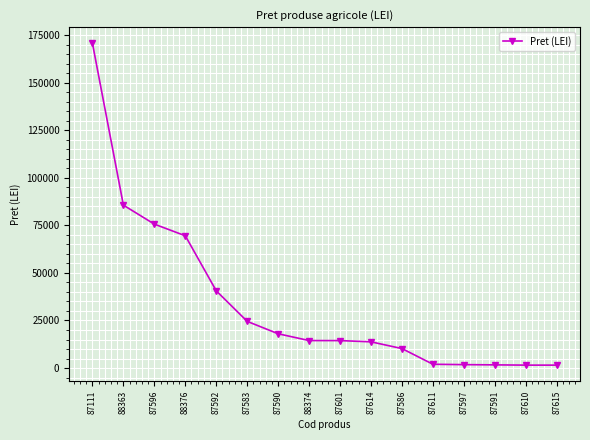

Is this an area chart (filled region under the line)?

No